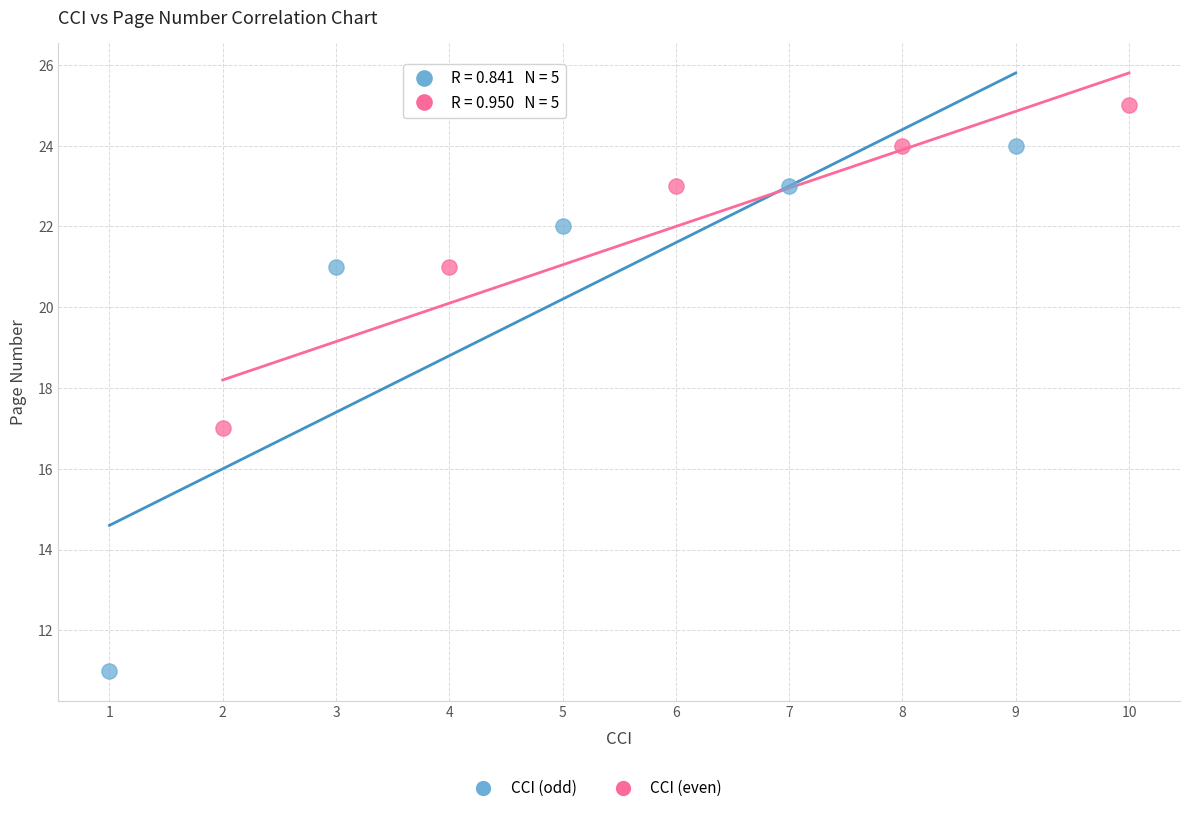

Which series reaches the maximum Y coordinate?

CCI (even)